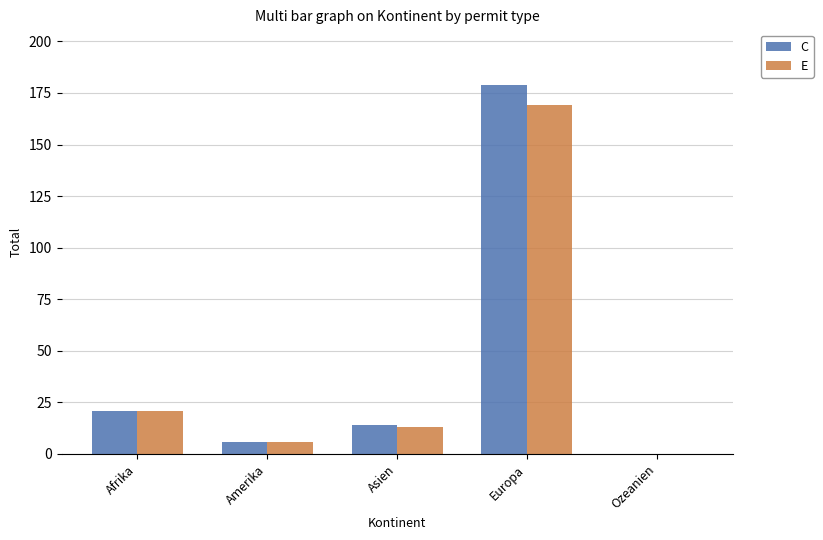

Does the chart contain stacked bars?

No